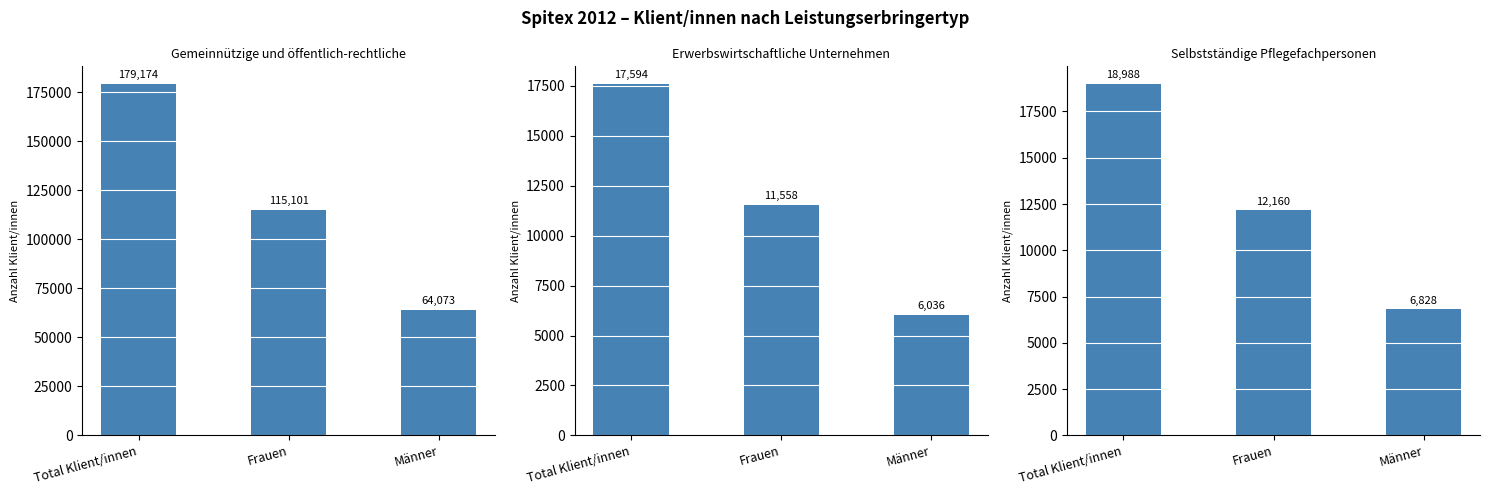

Which category has the highest value in the Erwerbswirtschaftliche Unternehmen series?

Total Klient/innen